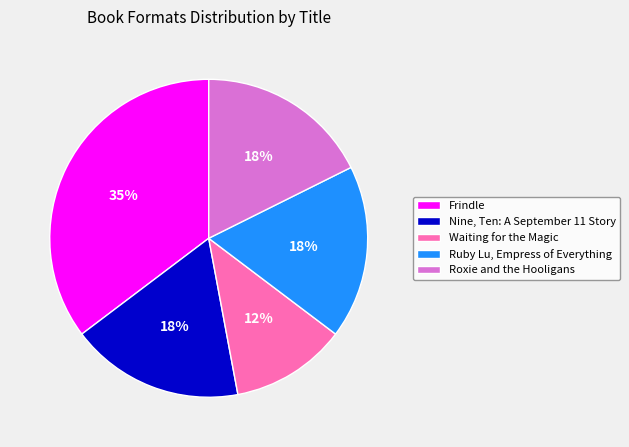

Do Frindle and Roxie and the Hooligans together represent more than half of the pie?

Yes